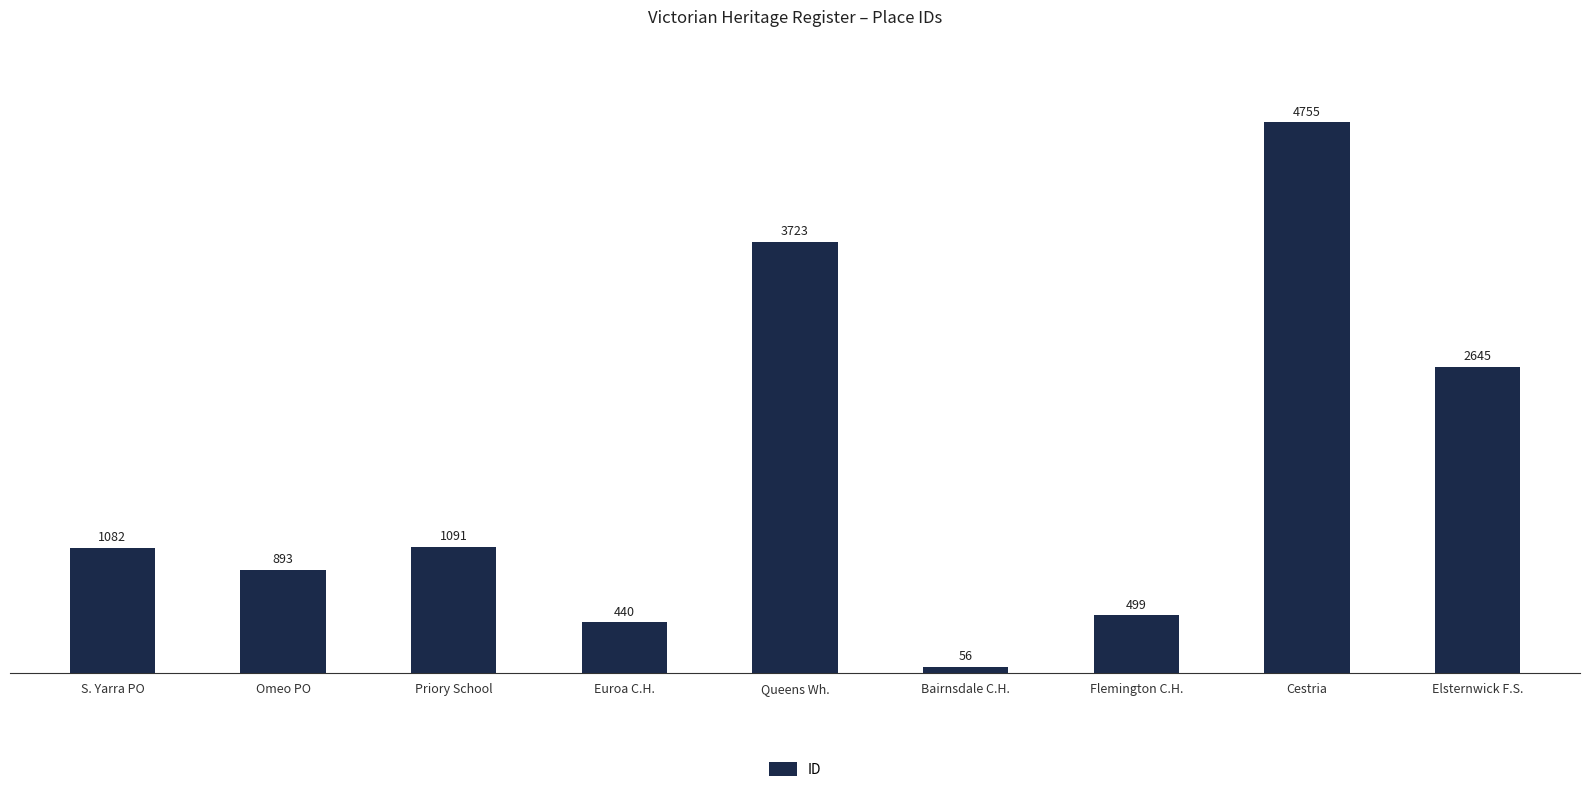

List the labels in order of value, largest first.

Cestria, Queens Wh., Elsternwick F.S., Priory School, S. Yarra PO, Omeo PO, Flemington C.H., Euroa C.H., Bairnsdale C.H.